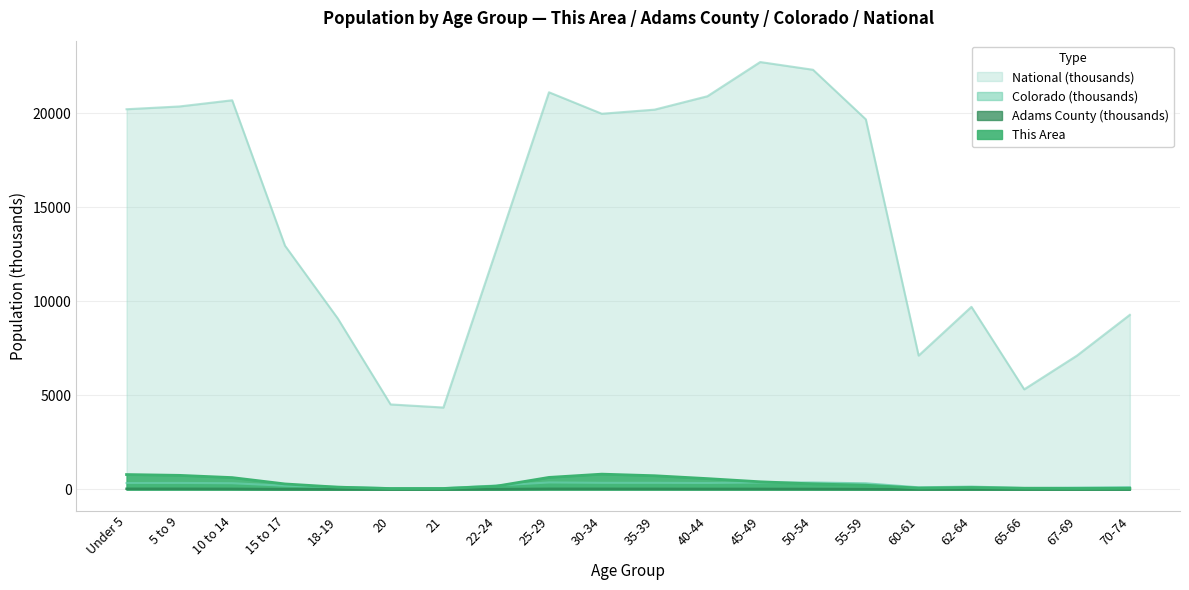

Is it true that Adams County equals 31.0 at 40-44?

True